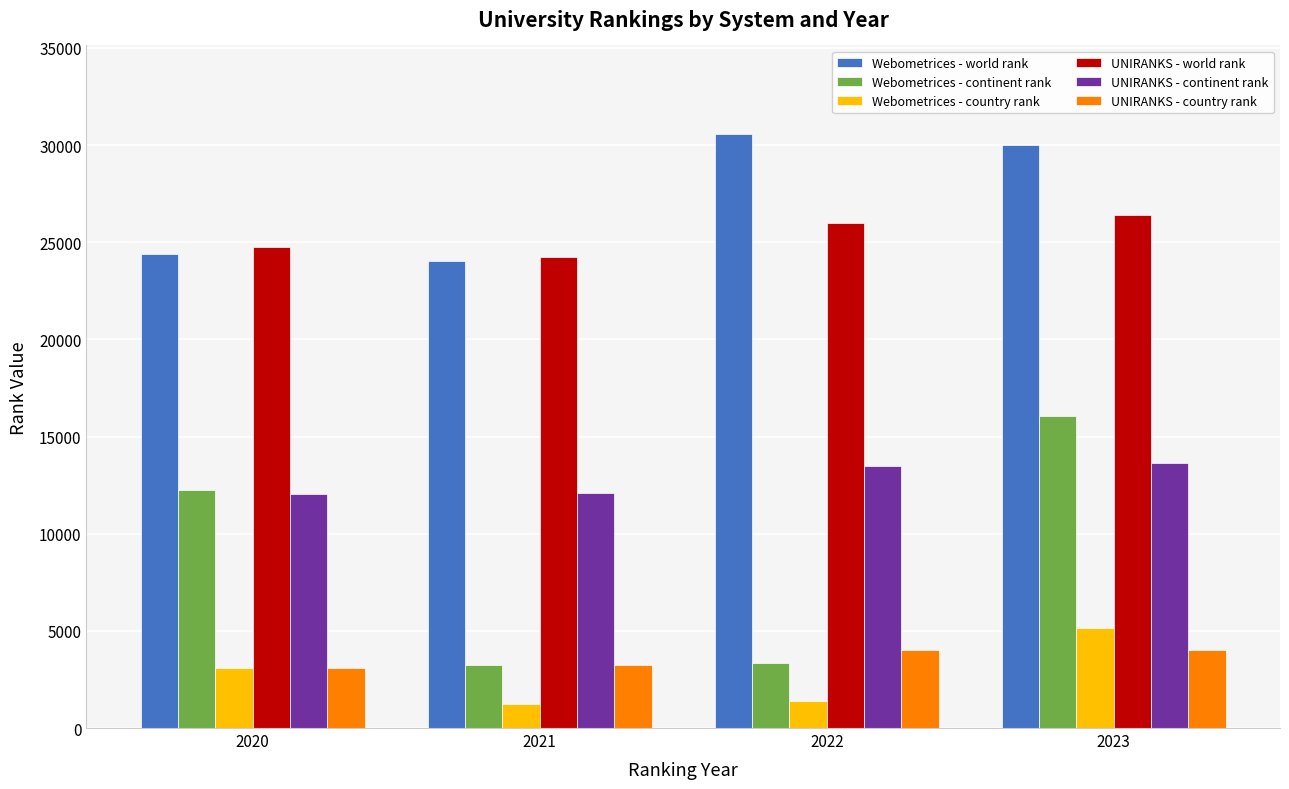

List the series in order of their peak value, lowest first.

UNIRANKS - country rank, Webometrices - country rank, UNIRANKS - continent rank, Webometrices - continent rank, UNIRANKS - world rank, Webometrices - world rank